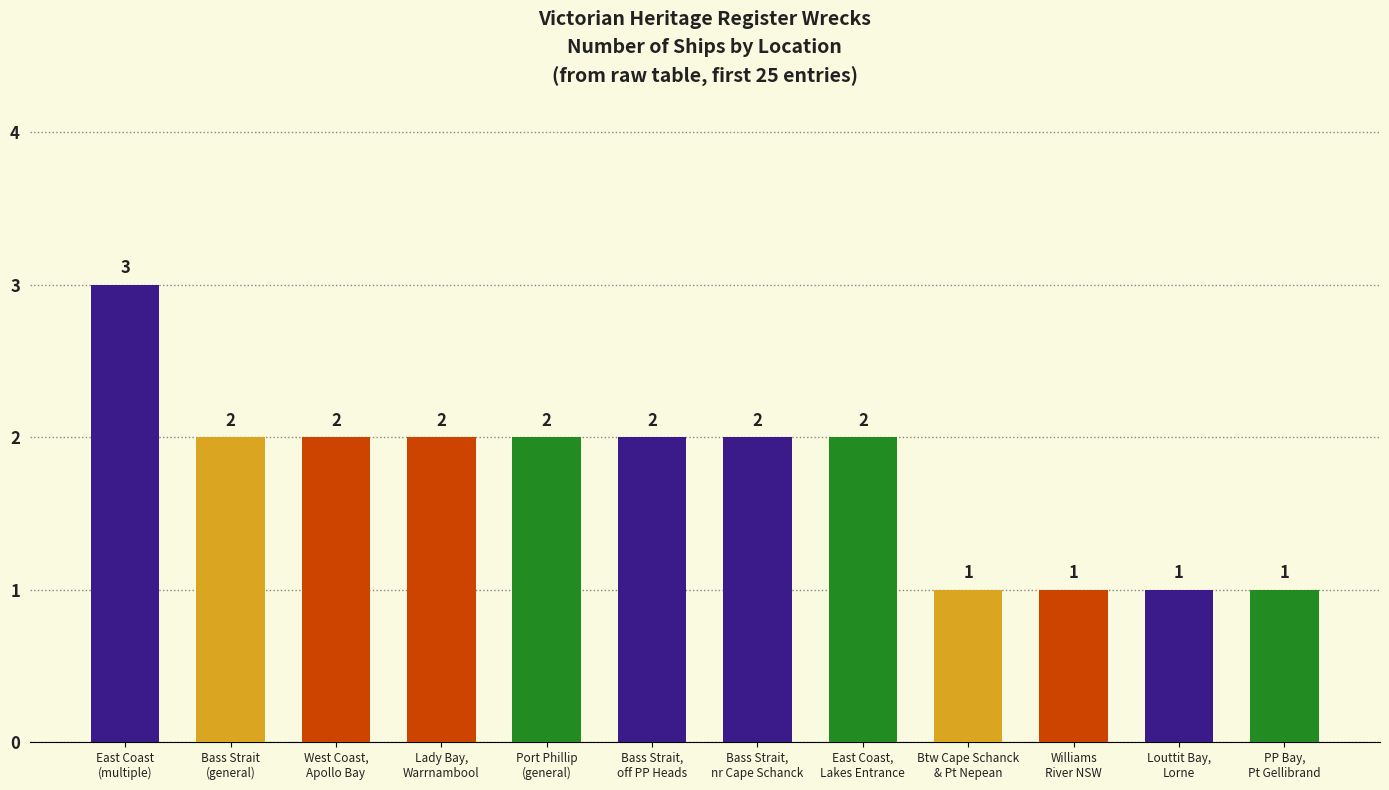

What is the sum of the values at Btw Cape Schanck
& Pt Nepean and East Coast,
Lakes Entrance?

3